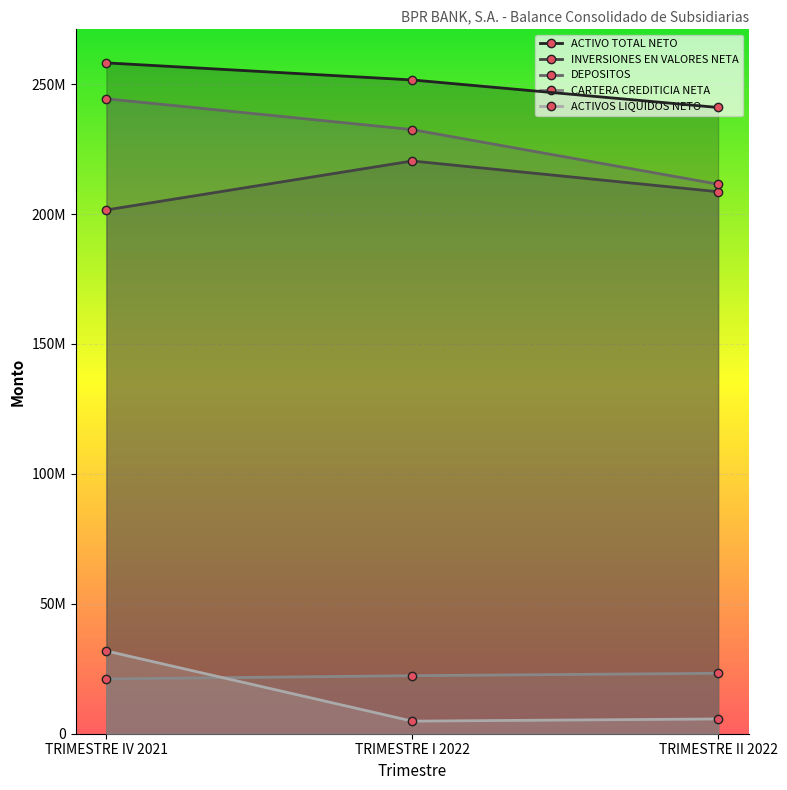

Reading left to right, extract all data points from this chart.

ACTIVO TOTAL NETO: 258189715.7	251620068.0	241019940.9
INVERSIONES EN VALORES NETA: 201583915.8	220433942.0	208597915.1
DEPOSITOS: 244385490.7	232506846.5	211496876.2
CARTERA CREDITICIA NETA: 21089703.1	22343372.8	23258546.7
ACTIVOS LIQUIDOS NETO: 31849465.3	4845772.1	5684696.4